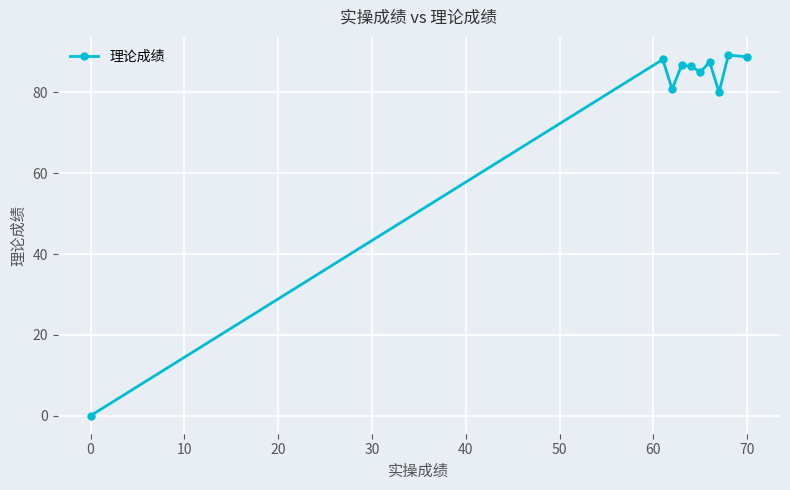

What is the value of the 4th point from the left?

86.6